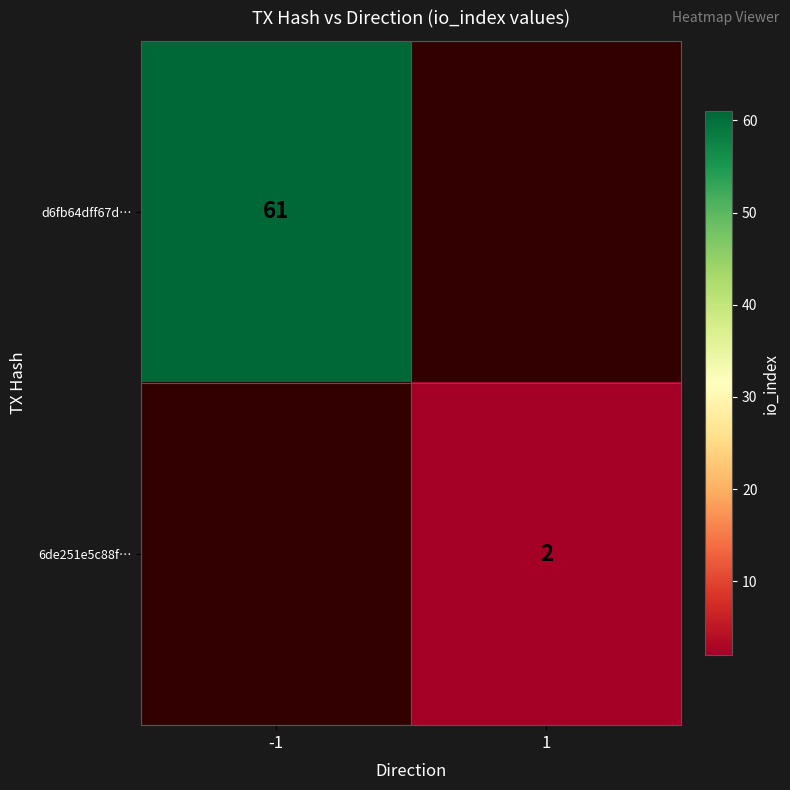

Which label corresponds to the largest value in the chart?

-1